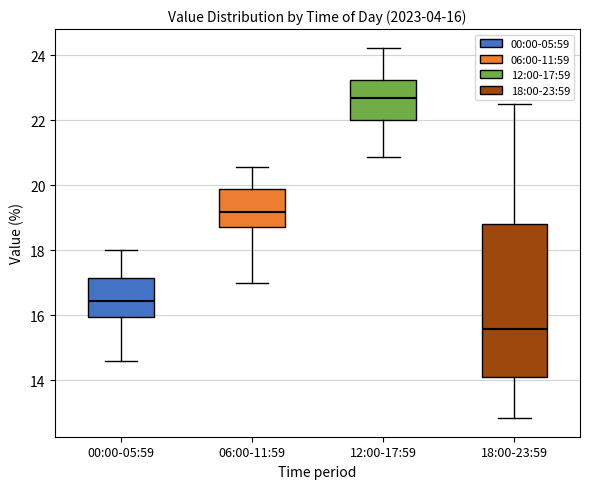

Which box is the tallest, from its lower edge to its upper edge?

18:00-23:59